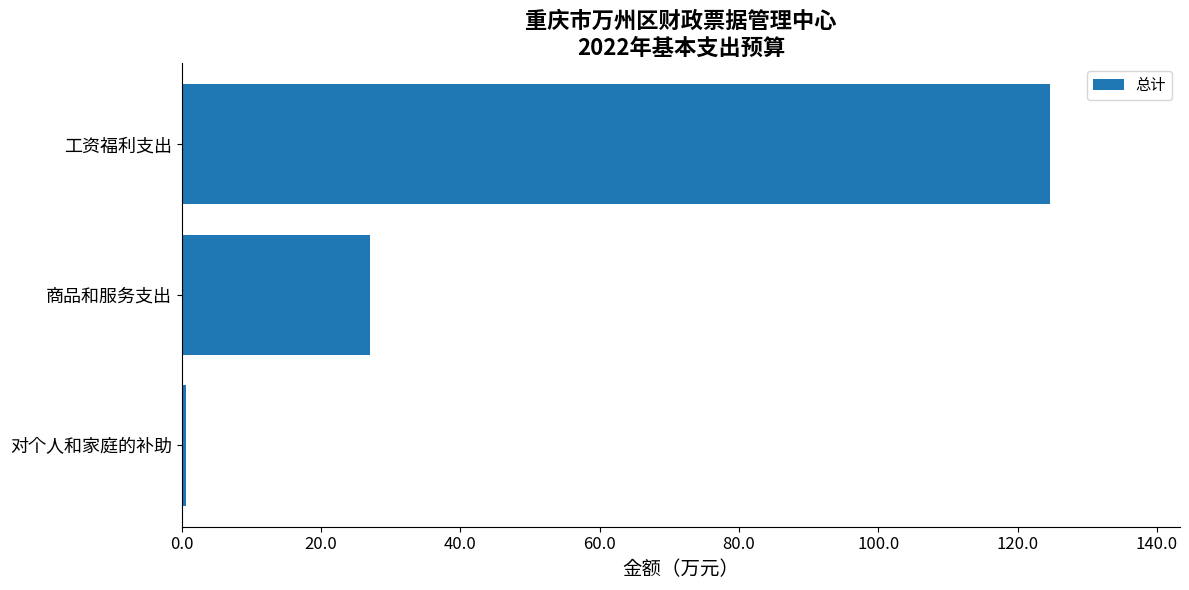

What is the sum of all values?

152.2